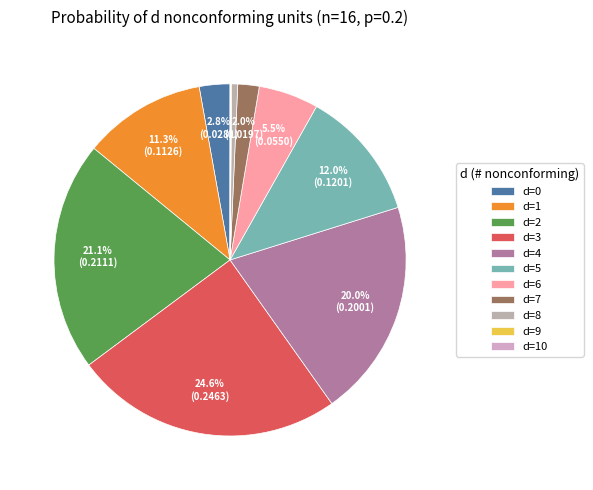

How many segments does this pie chart have?

11